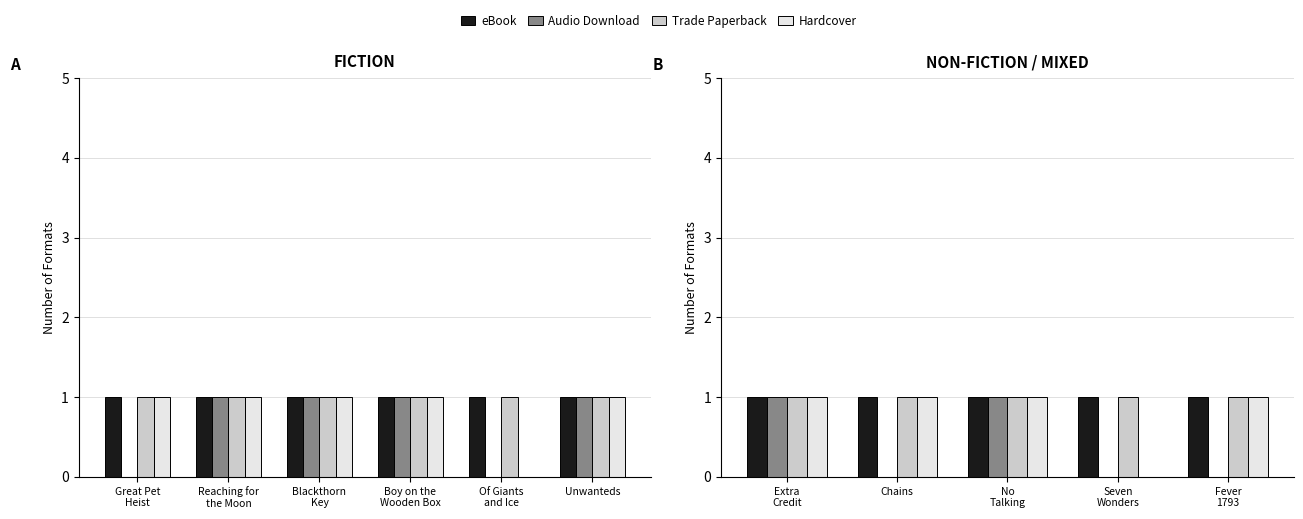

At which label is Trade Paperback closest to 1?

Extra Credit